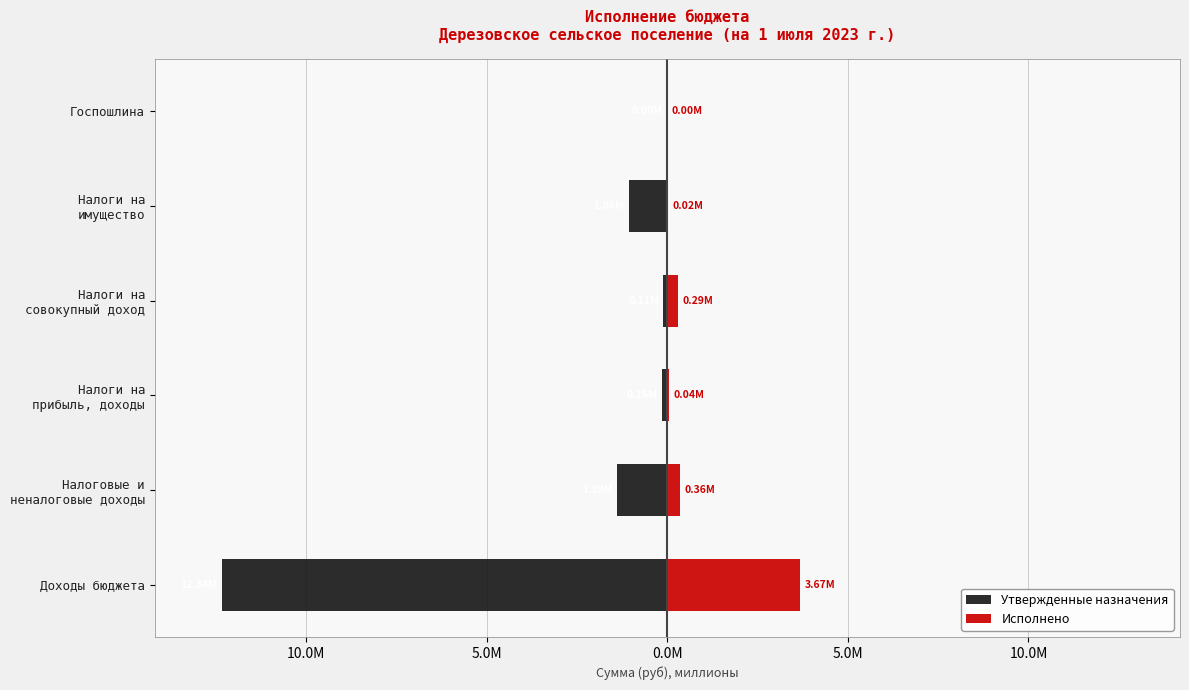

What is the sum of all Утвержденные назначения values?

-15070096.0